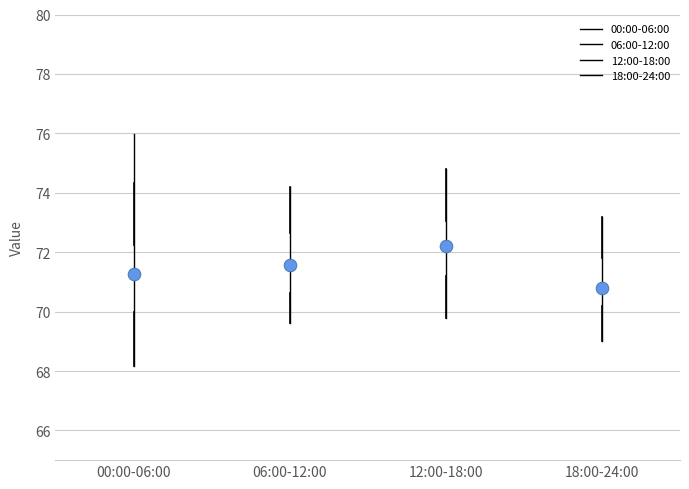

Where does the median line of the box for 06:00-12:00 sit on the y-axis? The values are not printed on the chart, so give them approximately, as read against the axis.

71.6